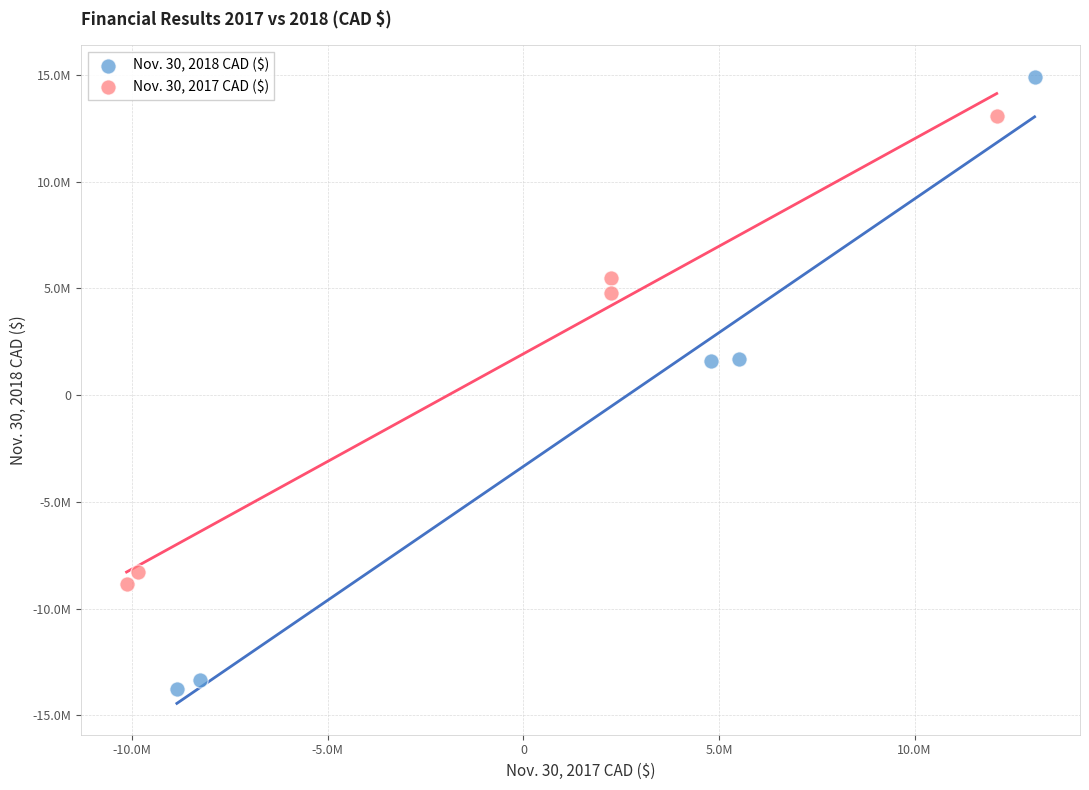

What are all the series names shown in the legend?

Nov. 30, 2018 CAD ($), Nov. 30, 2017 CAD ($)